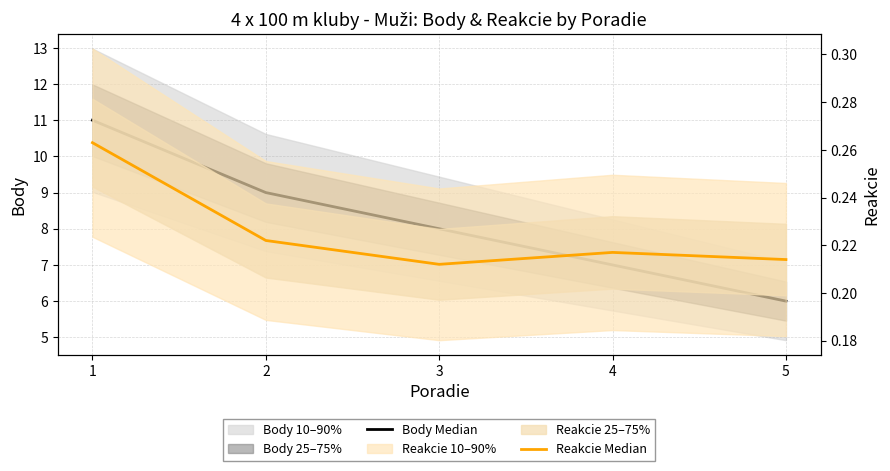

The value of Body Median at 3 is 13.6. True or false?

False